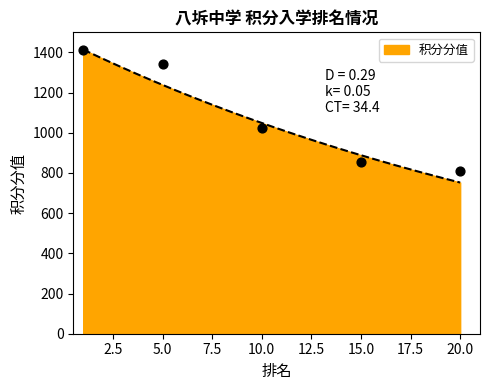

Which has a higher value, 18 or 10?

10